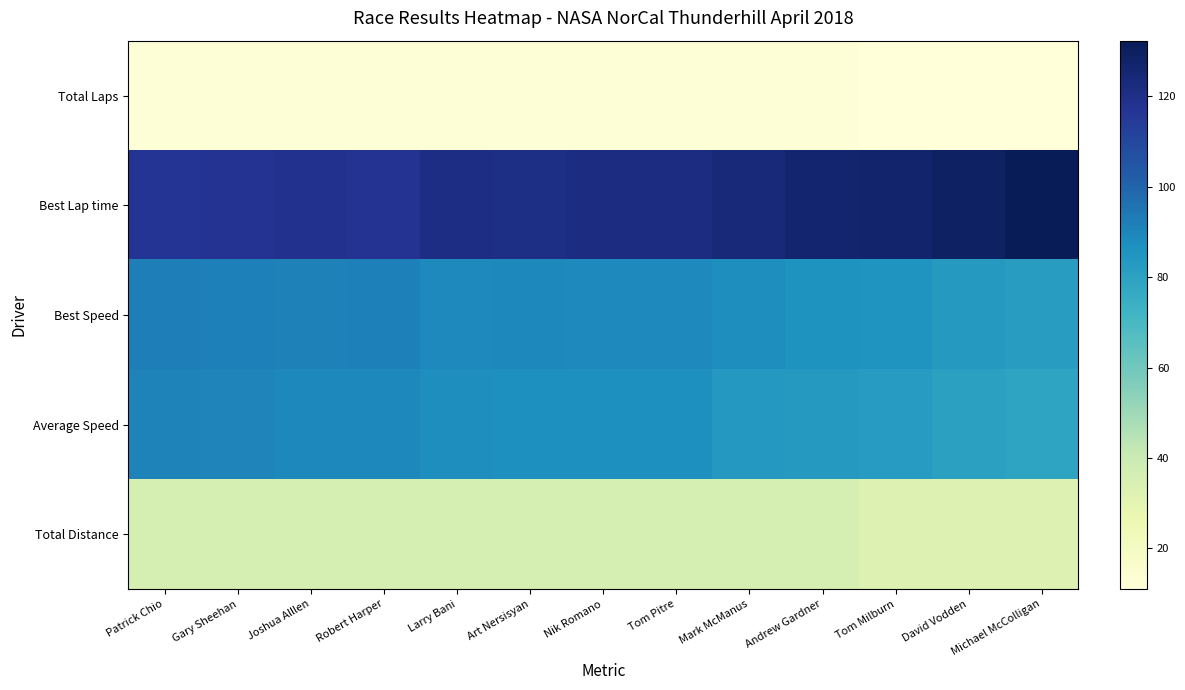

Reading left to right, extract all data points from this chart.

Total Laps: Patrick Chio=12.0	Gary Sheehan=12.0	Joshua Alllen=12.0	Robert Harper=12.0	Larry Bani=12.0	Art Nersisyan=12.0	Nik Romano=12.0	Tom Pitre=12.0	Mark McManus=12.0	Andrew Gardner=12.0	Tom Milburn=11.0	David Vodden=11.0	Michael McColligan=11.0
Best Lap time: Patrick Chio=117.0	Gary Sheehan=117.6	Joshua Alllen=118.2	Robert Harper=117.4	Larry Bani=121.2	Art Nersisyan=120.9	Nik Romano=121.6	Tom Pitre=121.5	Mark McManus=123.5	Andrew Gardner=126.5	Tom Milburn=127.0	David Vodden=129.4	Michael McColligan=132.3
Best Speed: Patrick Chio=92.3	Gary Sheehan=91.9	Joshua Alllen=91.3	Robert Harper=92.0	Larry Bani=89.1	Art Nersisyan=89.3	Nik Romano=88.8	Tom Pitre=88.9	Mark McManus=87.4	Andrew Gardner=85.4	Tom Milburn=85.0	David Vodden=83.5	Michael McColligan=81.6
Average Speed: Patrick Chio=90.6	Gary Sheehan=90.3	Joshua Alllen=89.2	Robert Harper=89.2	Larry Bani=87.5	Art Nersisyan=87.1	Nik Romano=87.1	Tom Pitre=87.0	Mark McManus=83.7	Andrew Gardner=83.4	Tom Milburn=82.1	David Vodden=80.2	Michael McColligan=78.9
Total Distance: Patrick Chio=36.0	Gary Sheehan=36.0	Joshua Alllen=36.0	Robert Harper=36.0	Larry Bani=36.0	Art Nersisyan=36.0	Nik Romano=36.0	Tom Pitre=36.0	Mark McManus=36.0	Andrew Gardner=36.0	Tom Milburn=33.0	David Vodden=33.0	Michael McColligan=33.0